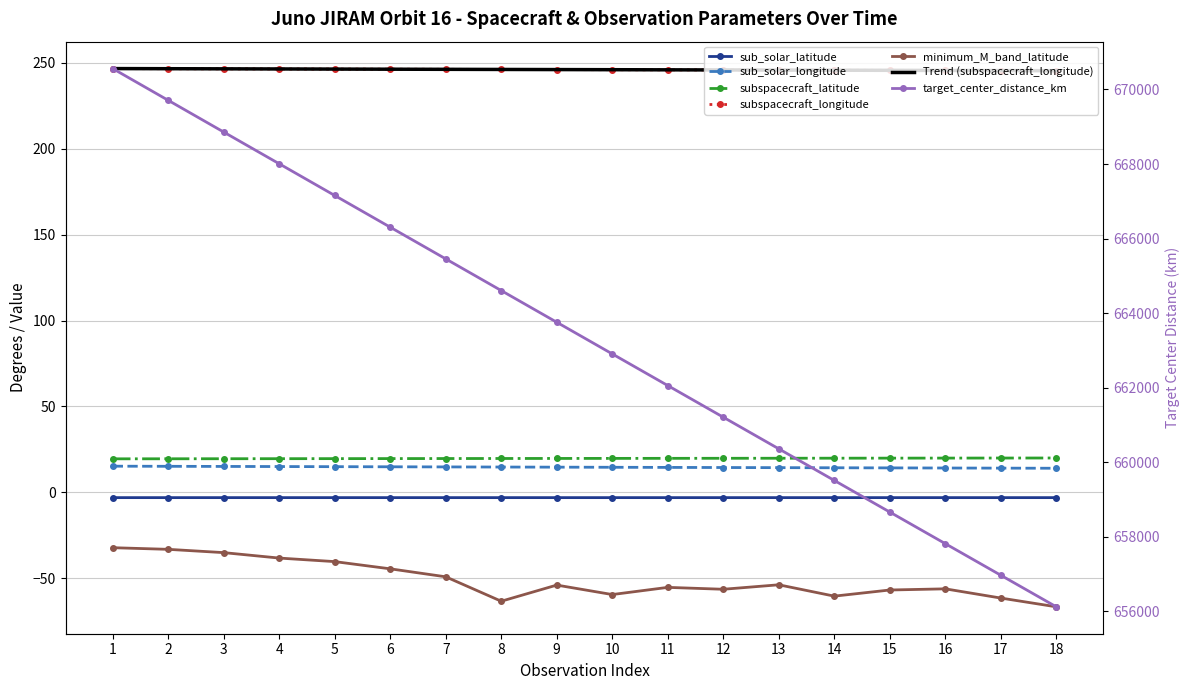

What is the spread (max minus min) of values at 3?

668893.0